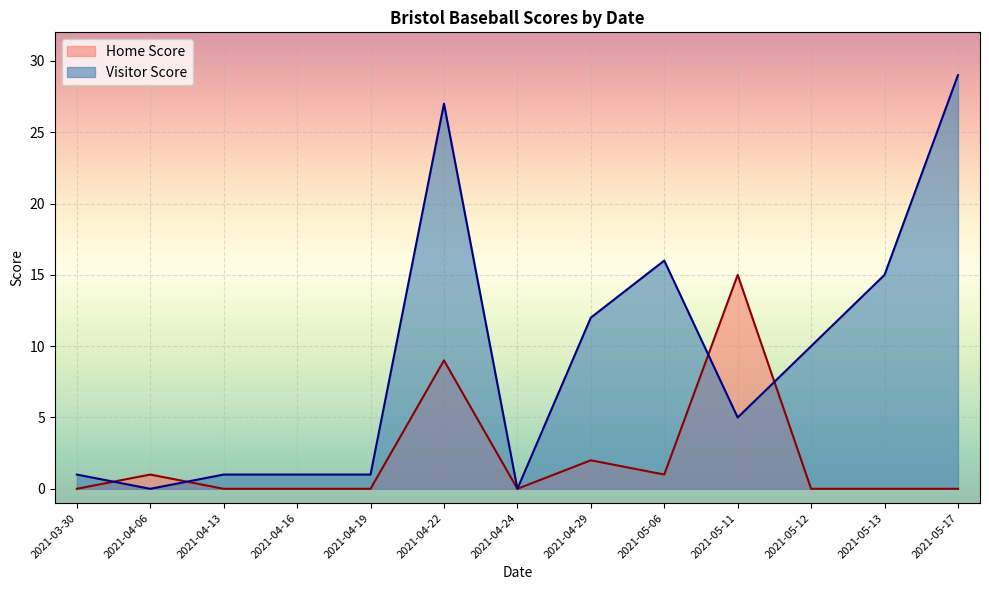

How many intersections are there between Home Score and Visitor Score?

4